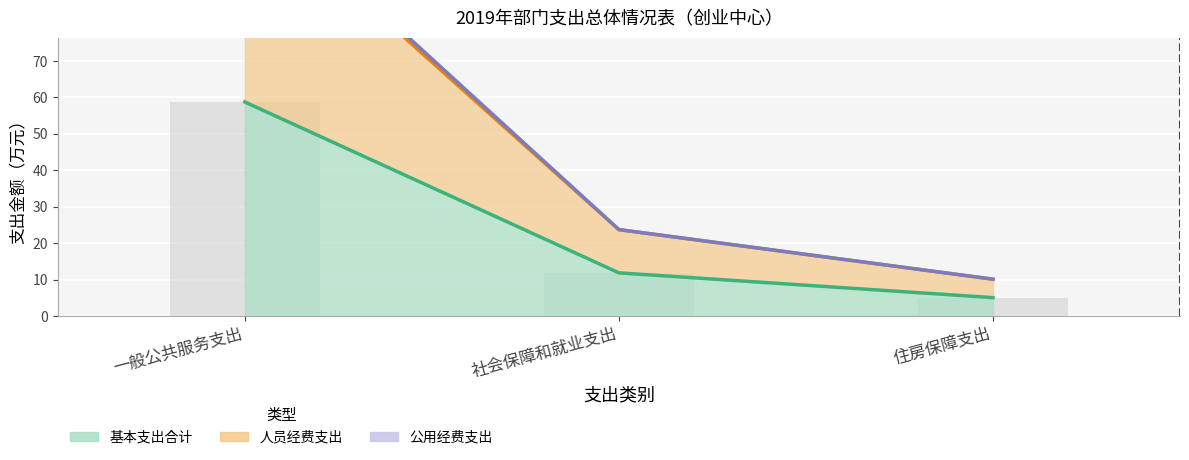

Reading right to left, transcribe all the data shown in this chart.

基本支出合计: 住房保障支出=5.1	社会保障和就业支出=11.9	一般公共服务支出=58.7
人员经费支出: 住房保障支出=10.1	社会保障和就业支出=23.7	一般公共服务支出=115.6
公用经费支出: 住房保障支出=10.1	社会保障和就业支出=23.7	一般公共服务支出=117.5